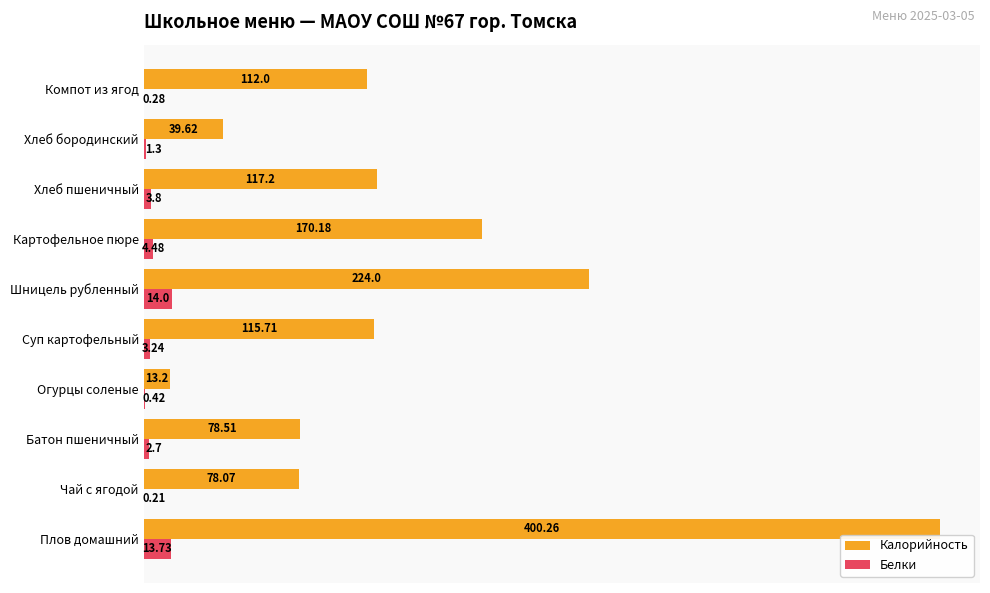

What is the sum of the Белки values at Суп картофельный and Картофельное пюре?

7.7